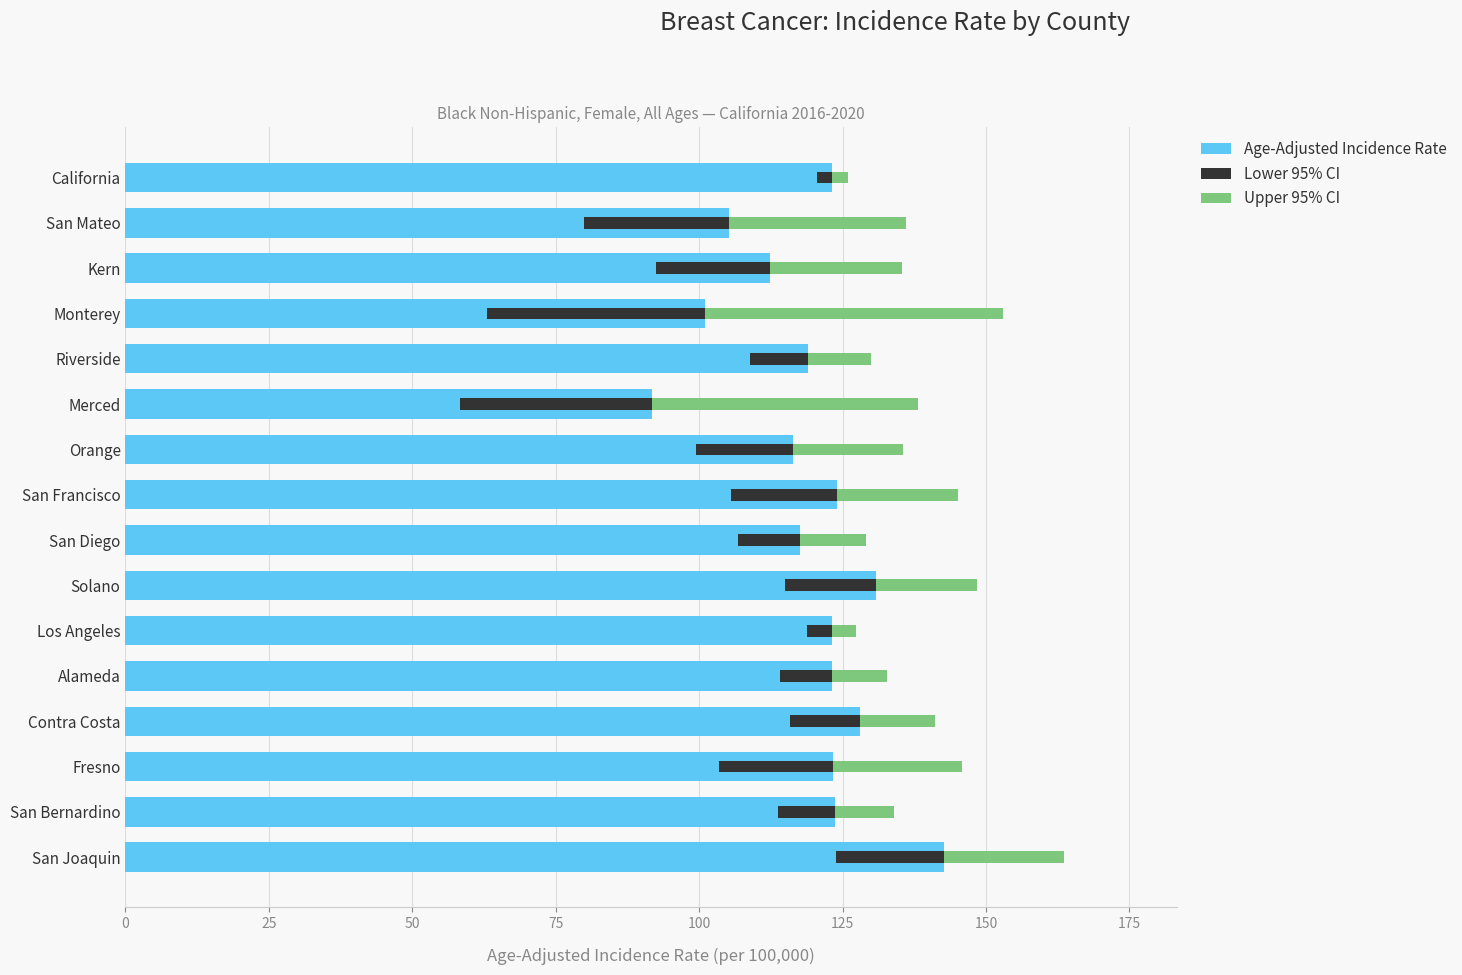

Which series changed the most between California and Kern?

Upper 95% CI